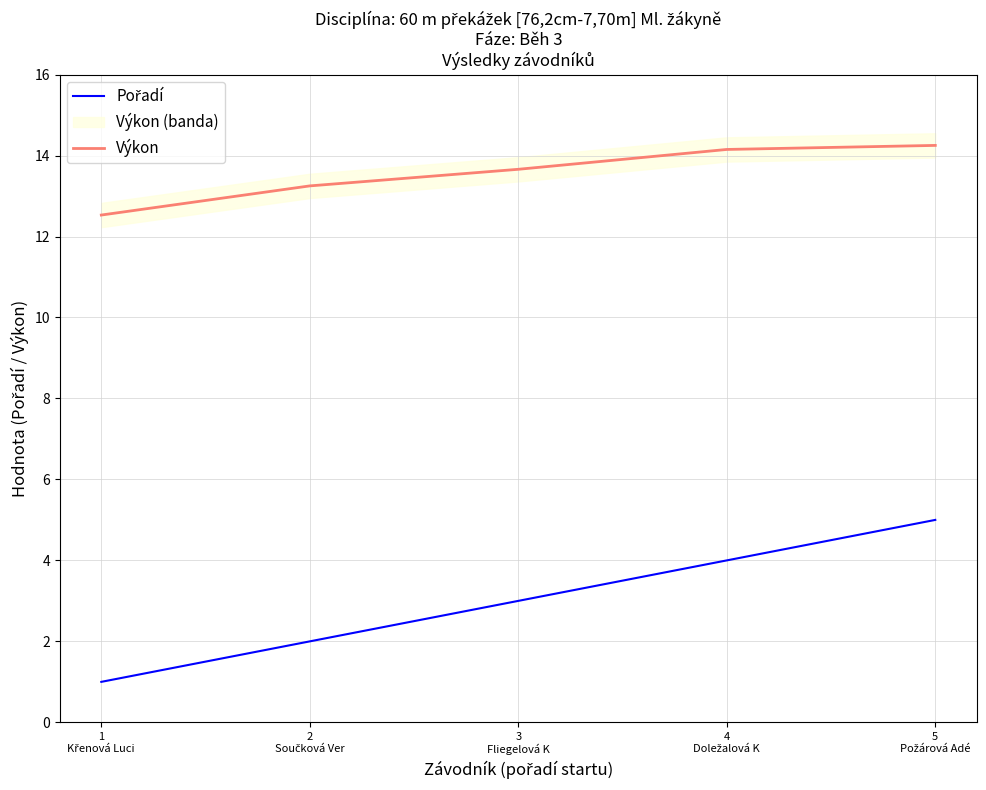

At which label does Výkon reach its peak?

5
Požárová Adé